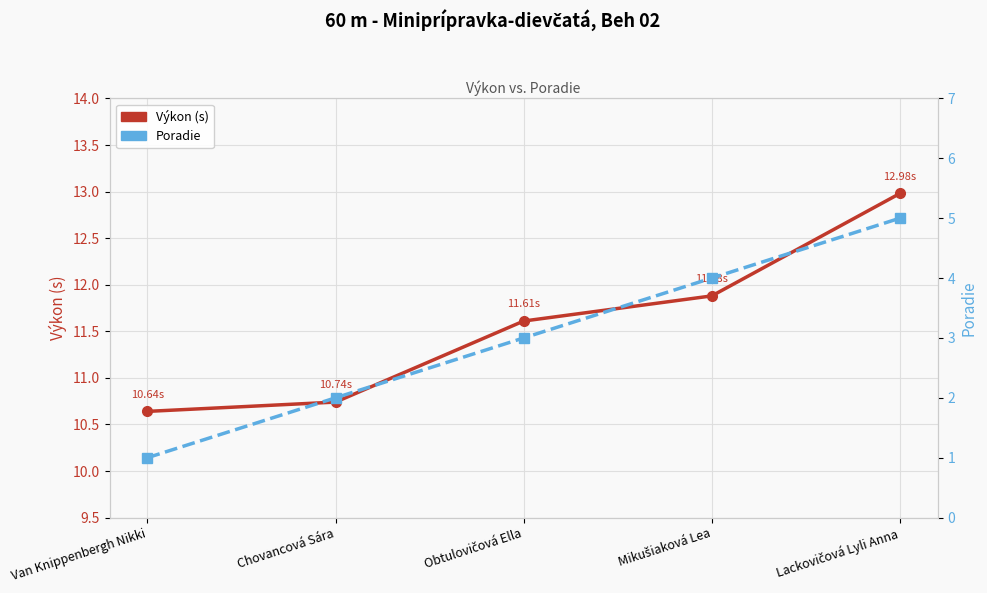

What is the label of the 2nd point from the right?

Mikušiaková Lea